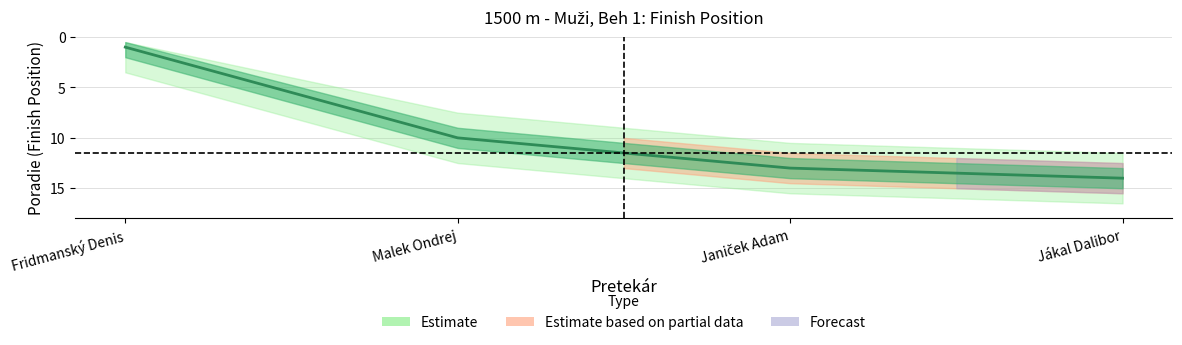

What is the difference between the maximum and second lowest values?

4